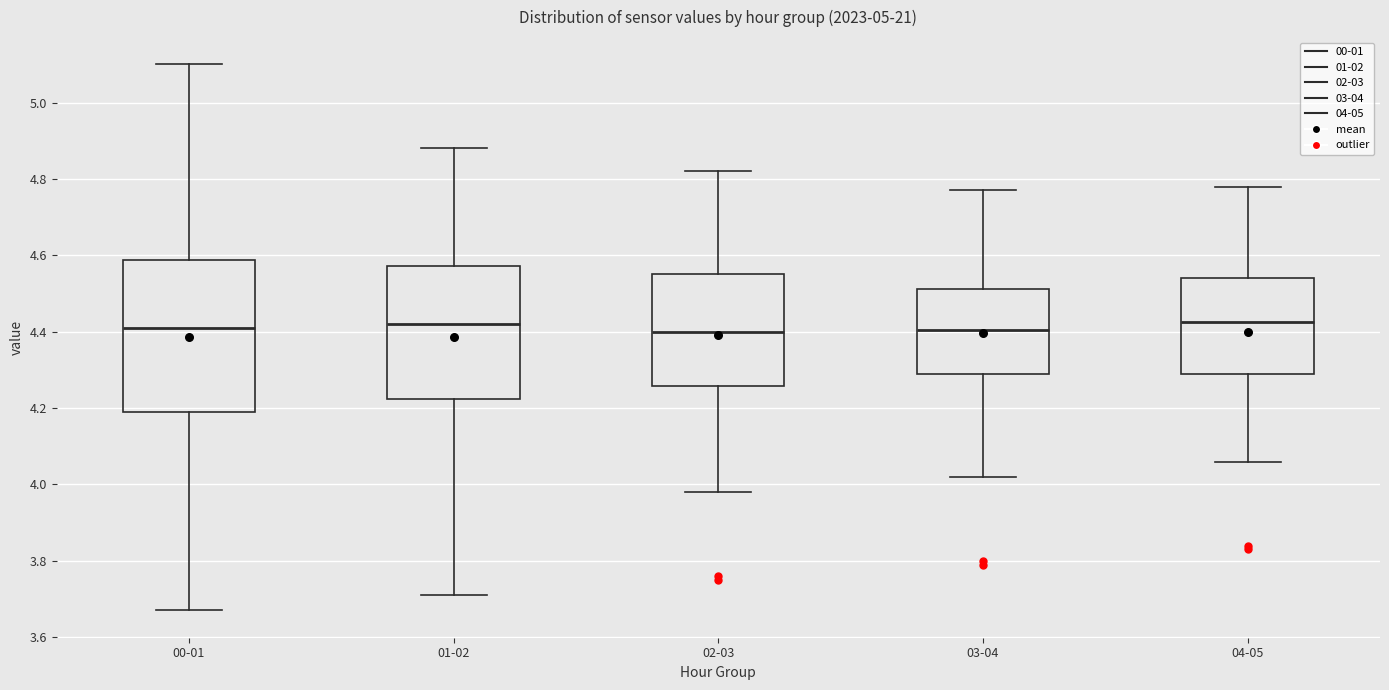

Reading left to right, read every box against the y-axis: the position of its median line, the range the box covers, and the ends of its whiskers. The values are not printed on the chart, so give them approximately, as read against the axis.

00-01: median 4.42, box 4.20 to 4.58, whiskers 3.68 to 5.10
01-02: median 4.42, box 4.22 to 4.58, whiskers 3.72 to 4.88
02-03: median 4.40, box 4.26 to 4.56, whiskers 3.98 to 4.82
03-04: median 4.40, box 4.30 to 4.52, whiskers 4.02 to 4.78
04-05: median 4.42, box 4.30 to 4.54, whiskers 4.06 to 4.78